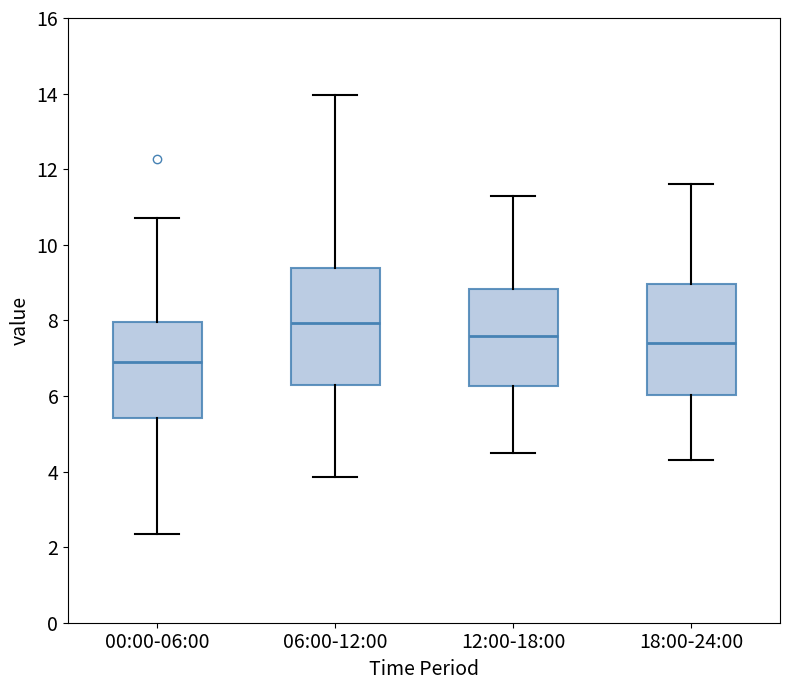

Which box has the lowest median line?

00:00-06:00